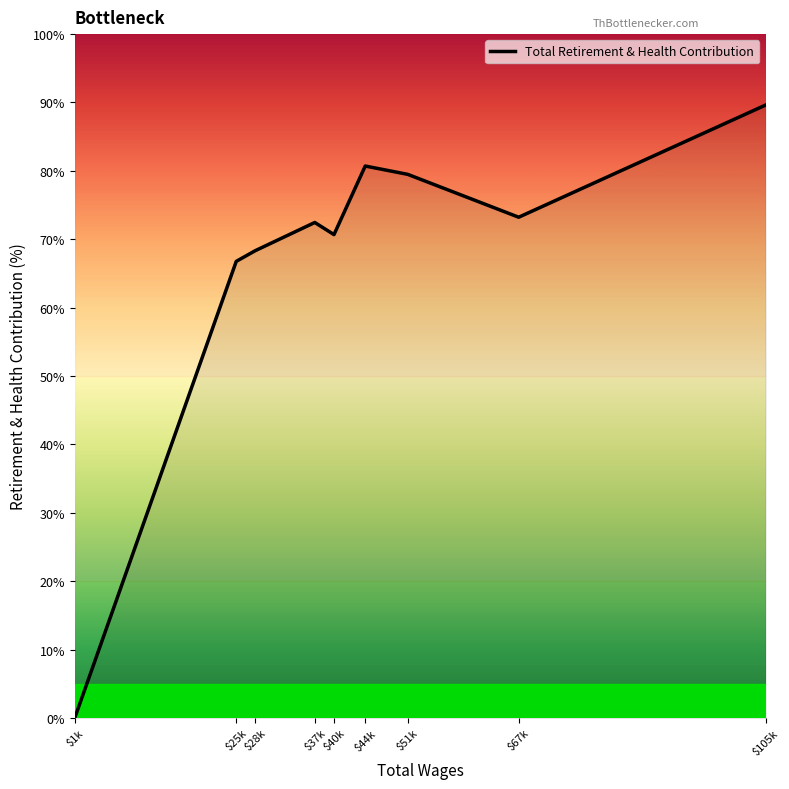

Is it true that the value at $25k is 37.3?

False